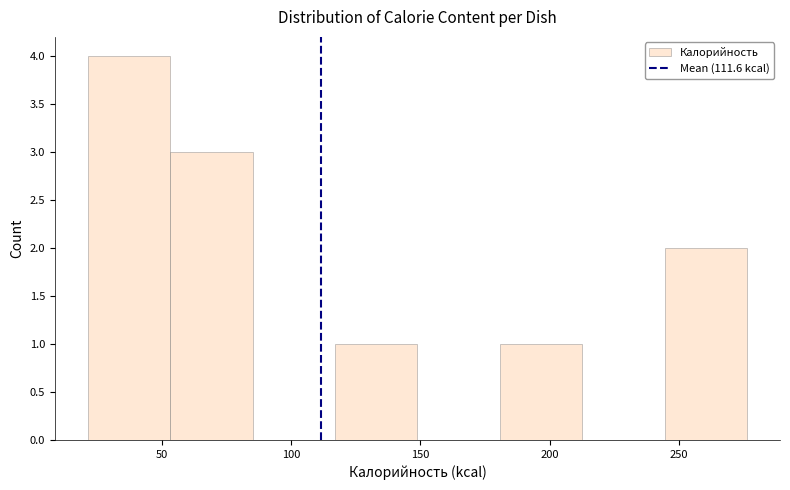

Over which range of the x-axis is the bar tallest?

20 to 55